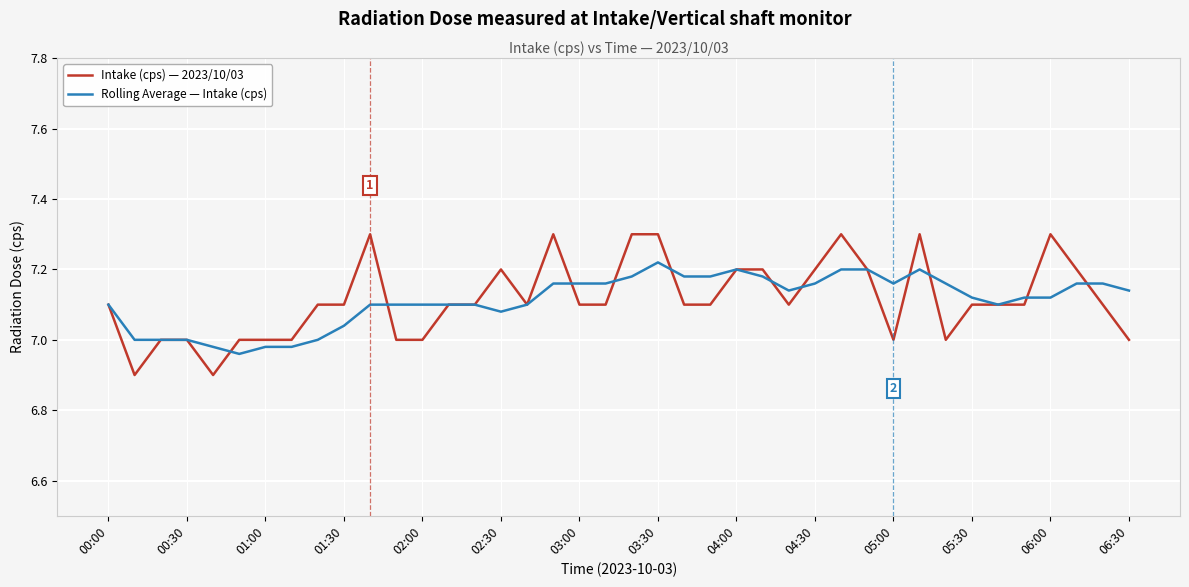

What is the lowest value of the Intake (cps) — 2023/10/03 series?

6.9